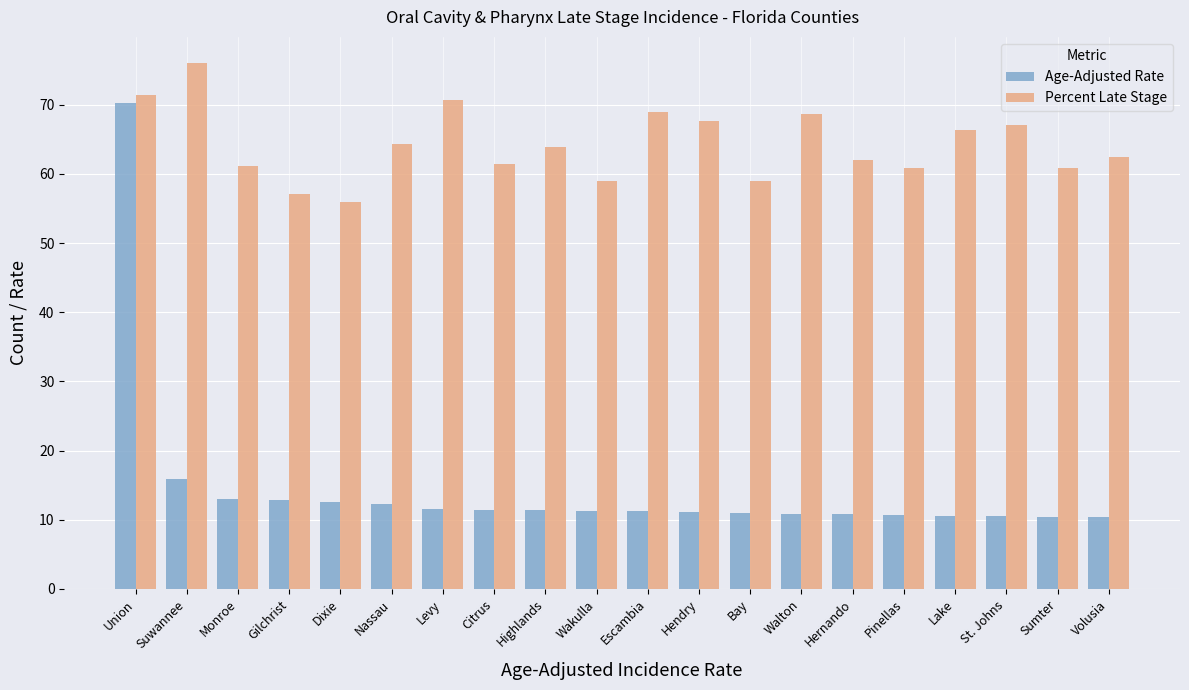

What is the value of the Age-Adjusted Rate bar at the 17th from the left?

10.6